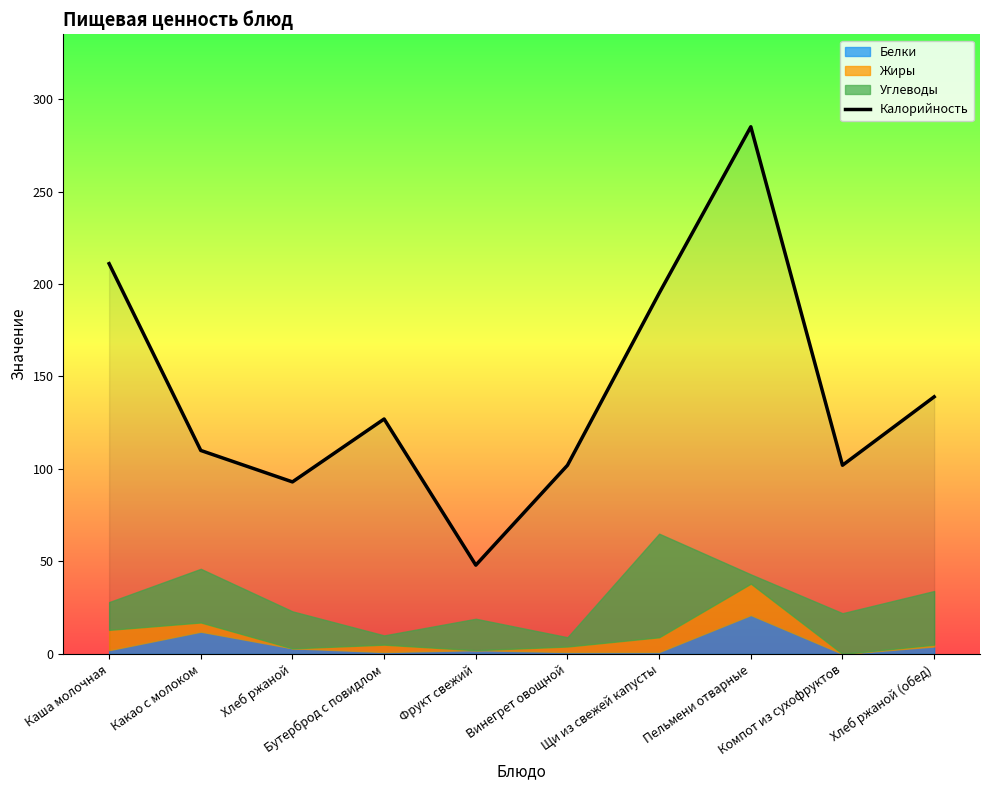

Where is the data nearest to the value 166?

Хлеб ржаной (обед)